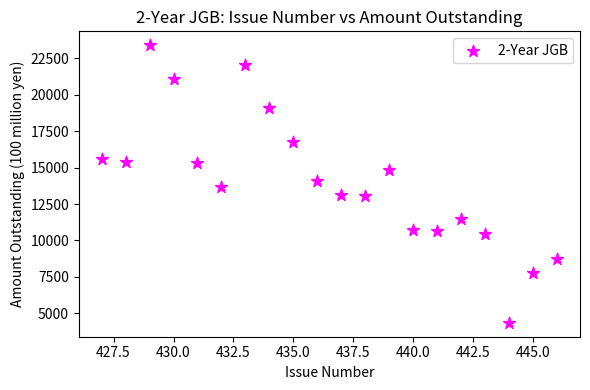

What is the range of Y values (max minus min)?

19070